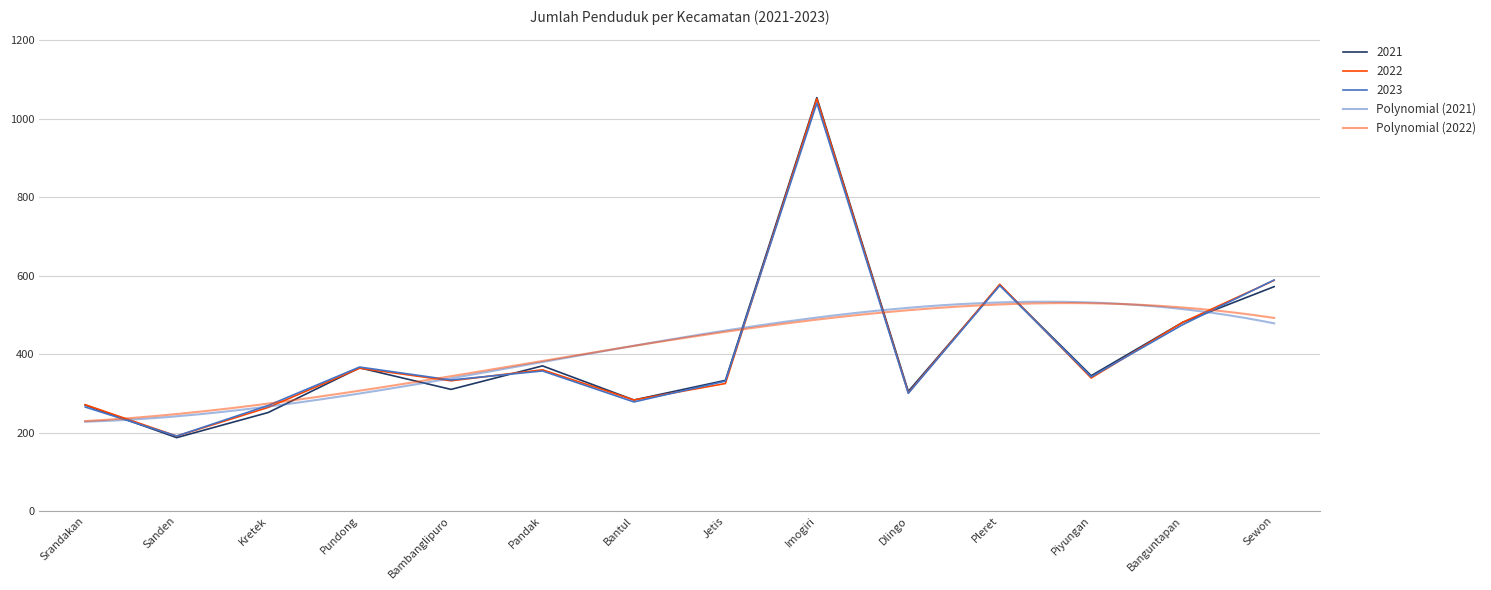

At which category does the chart reach its minimum across all series?

Sanden